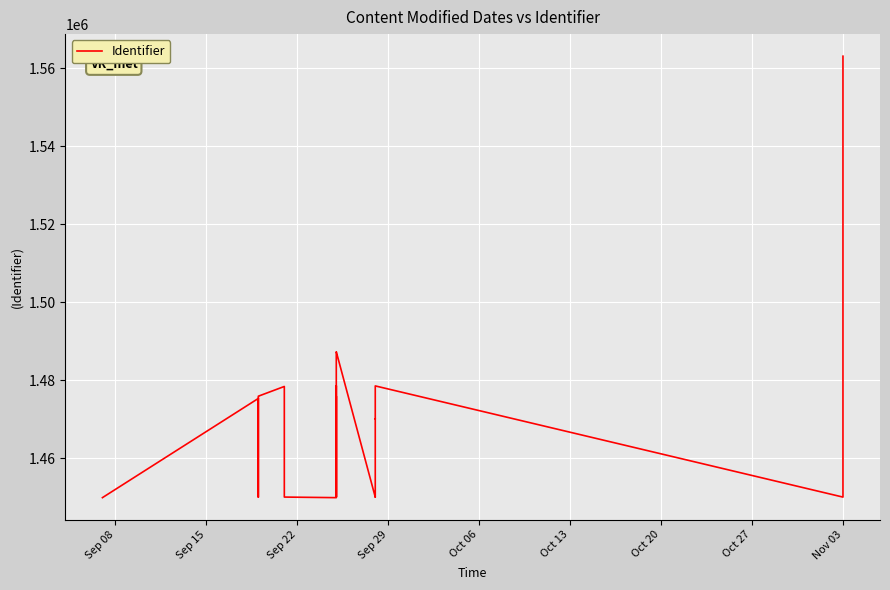

True or false: the data shows 1921091 at Oct 06.

False